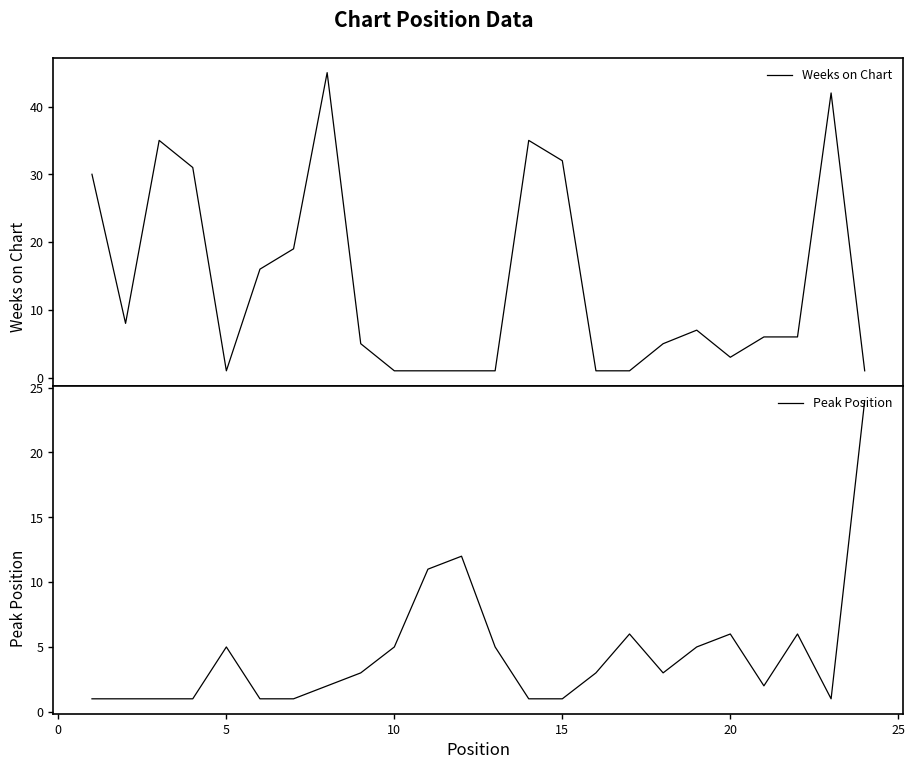

What is the maximum value for Peak Position?

24